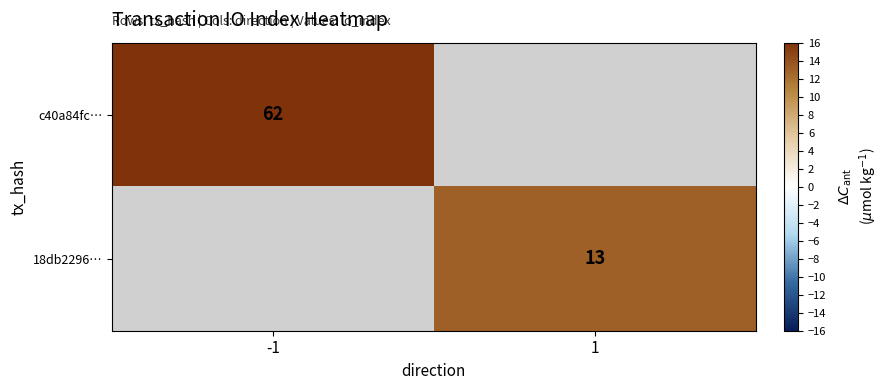

What is the smallest value displayed?

13.0